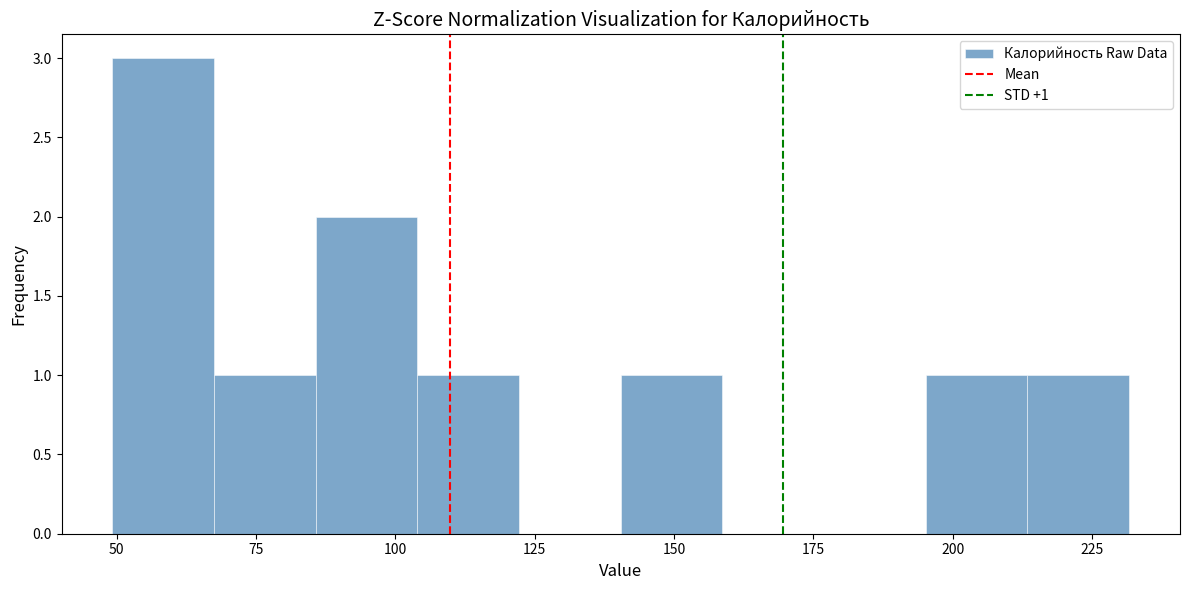

Read against the x-axis, roughly where is the centre of the tallest bar?

60